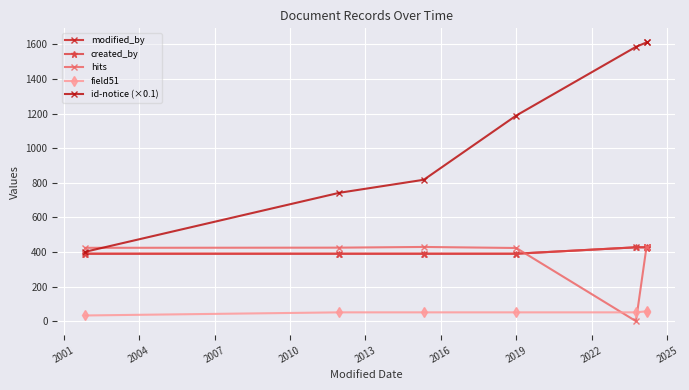

How many values in the modified_by series exceed 390?

3